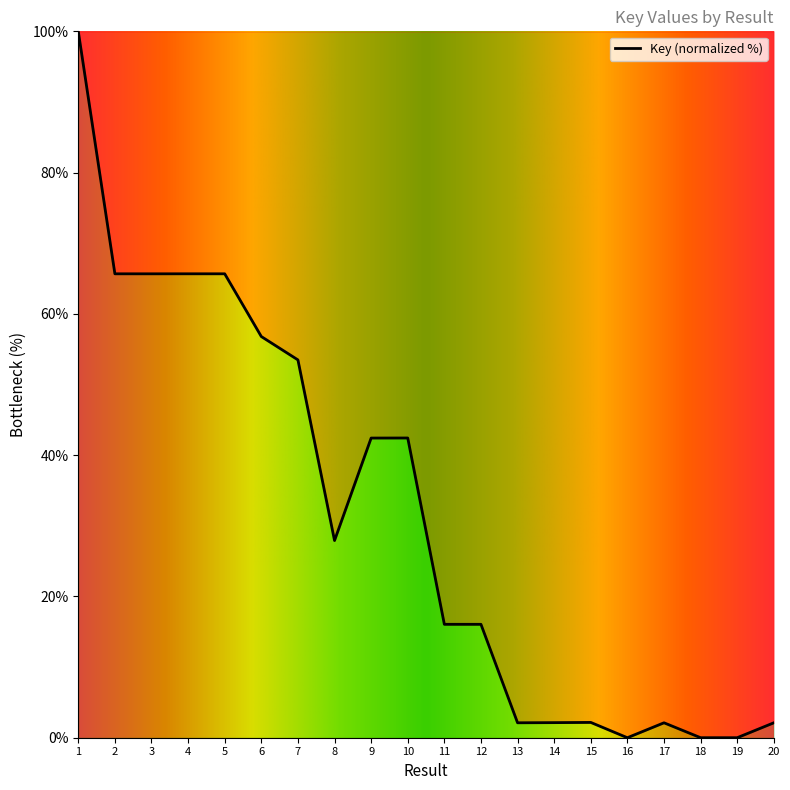

Does the chart display data point markers on the line(s)?

No